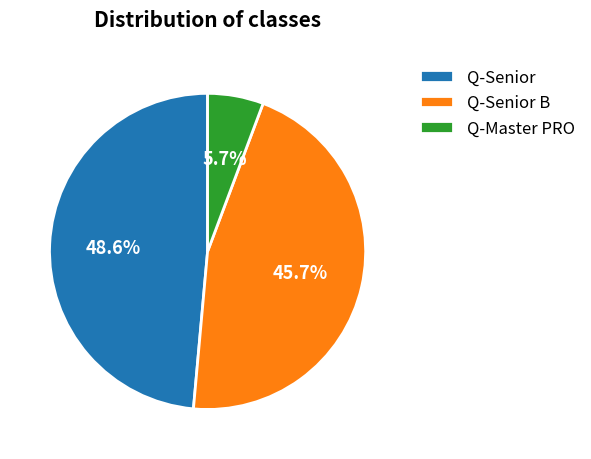

What is the smallest slice in the pie chart?

Q-Master PRO